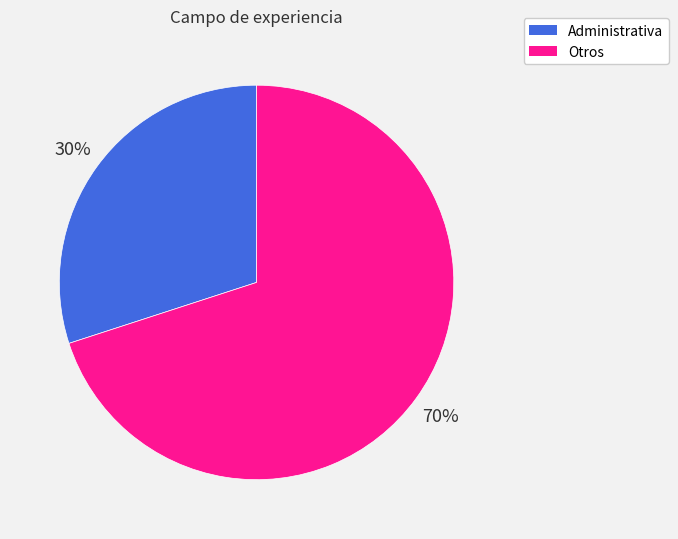

What is the ratio of the value at Administrativa to the value at Otros?

0.4